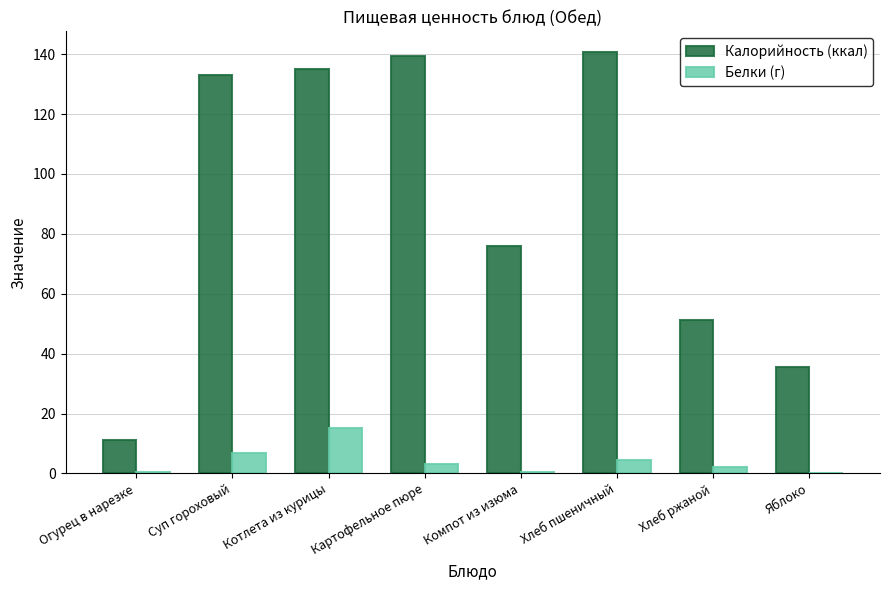

Which category has the highest value in the Белки (г) series?

Котлета из курицы